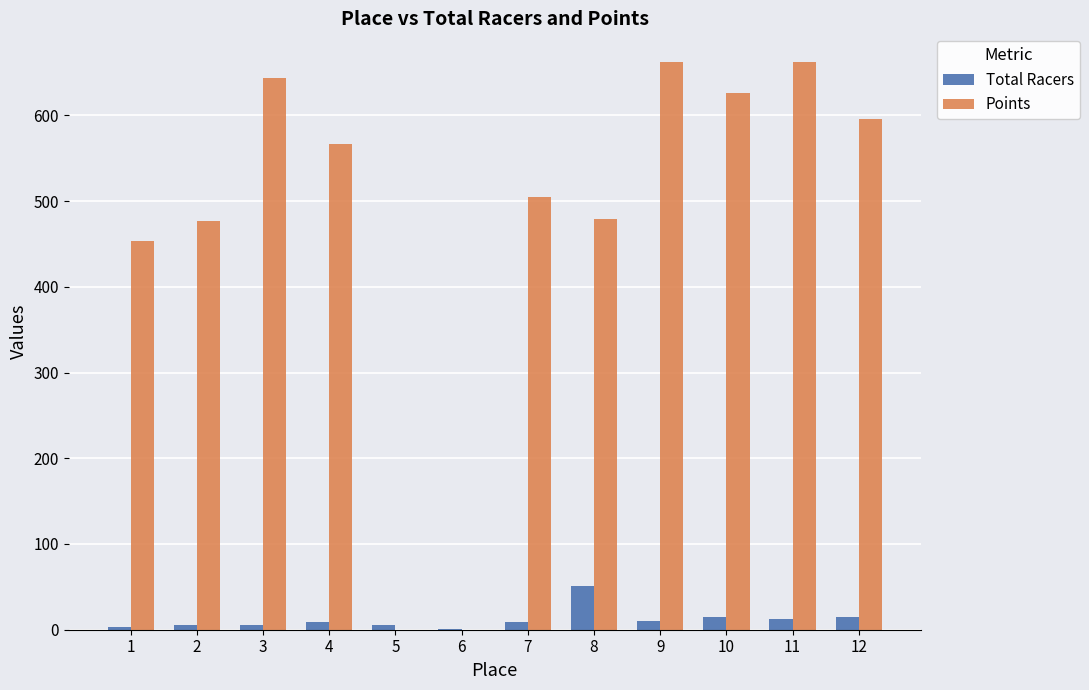

The Total Racers series shows 51.0 at 8. True or false?

True